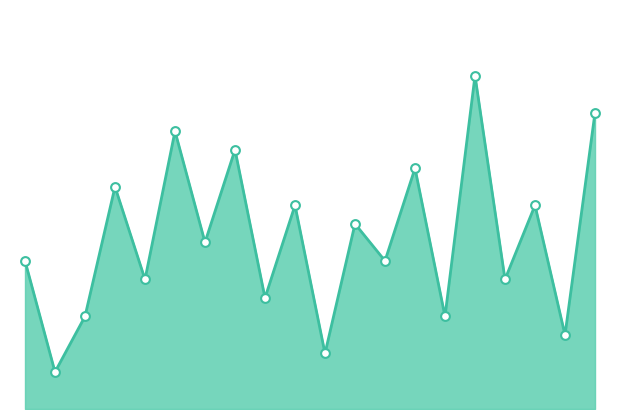

Is this an area chart (filled region under the line)?

Yes